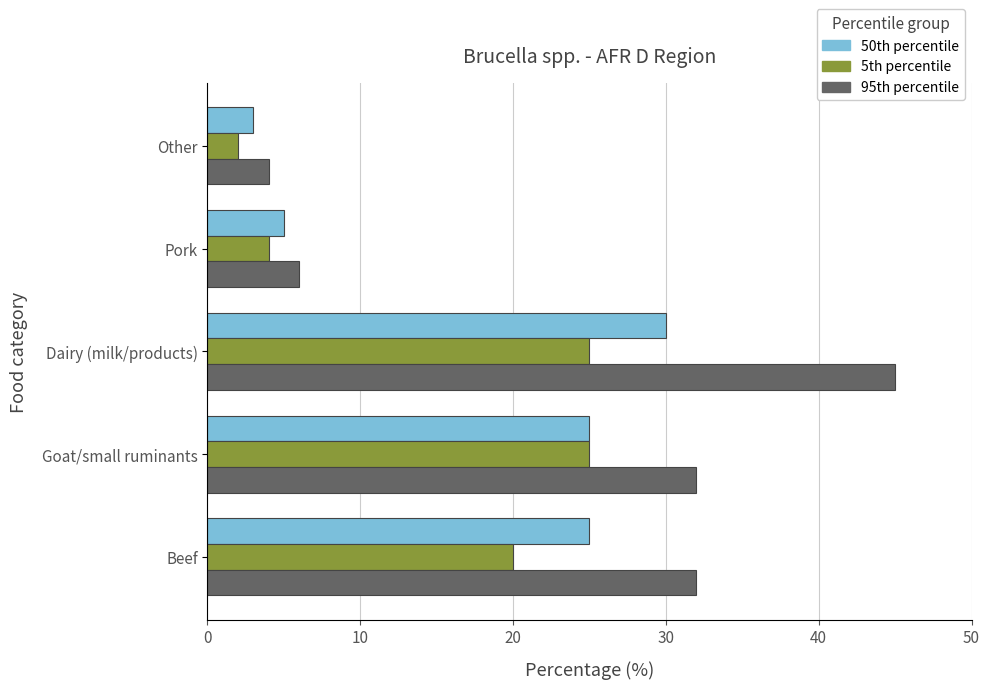

At which category is the sum across all series the highest?

Dairy (milk/products)